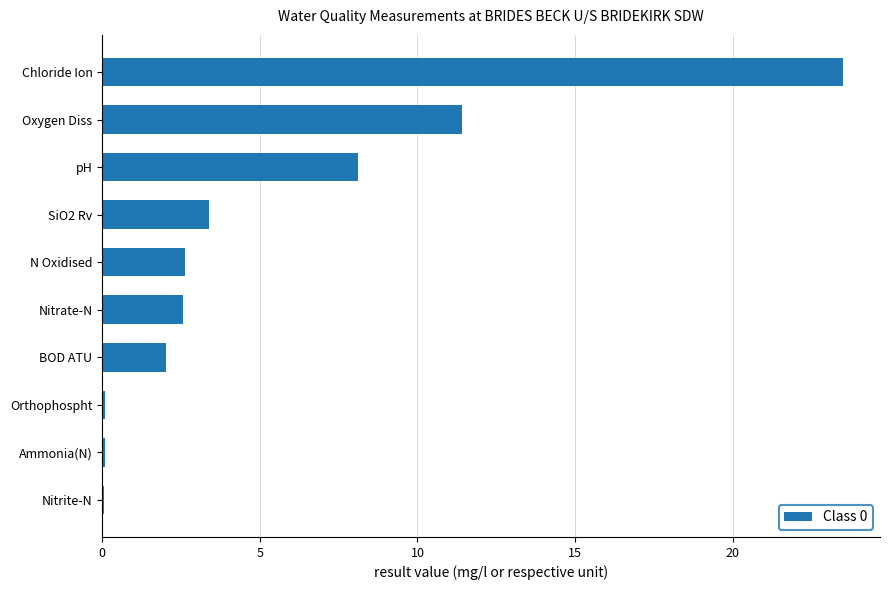

Reading bottom to top, extract all data points from this chart.

Nitrite-N=0.1	Ammonia(N)=0.1	Orthophospht=0.1	BOD ATU=2.0	Nitrate-N=2.6	N Oxidised=2.6	SiO2 Rv=3.4	pH=8.1	Oxygen Diss=11.4	Chloride Ion=23.5